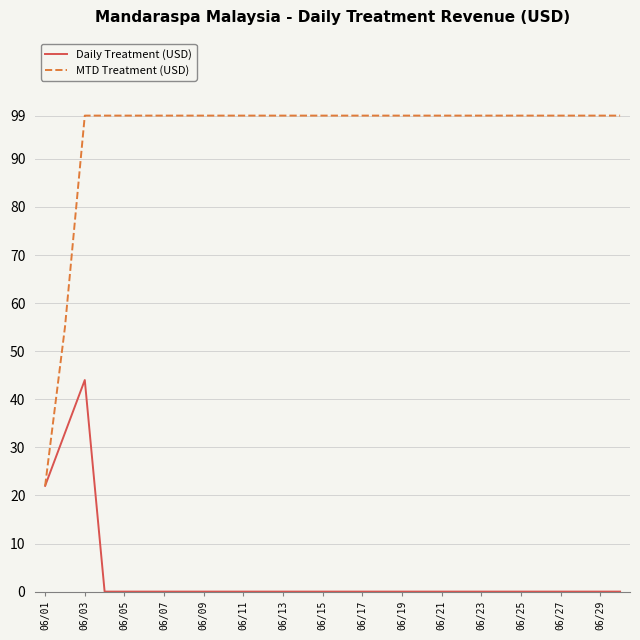

What is the greatest value displayed?

99